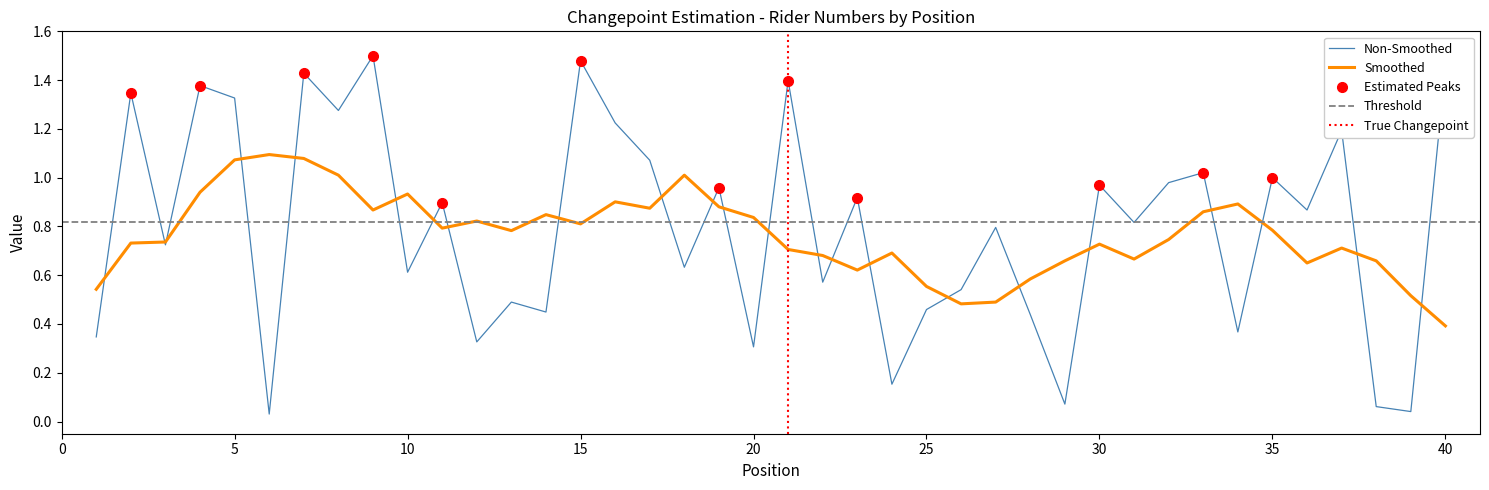

Is it true that Smoothed equals 0.9 at 25?

False